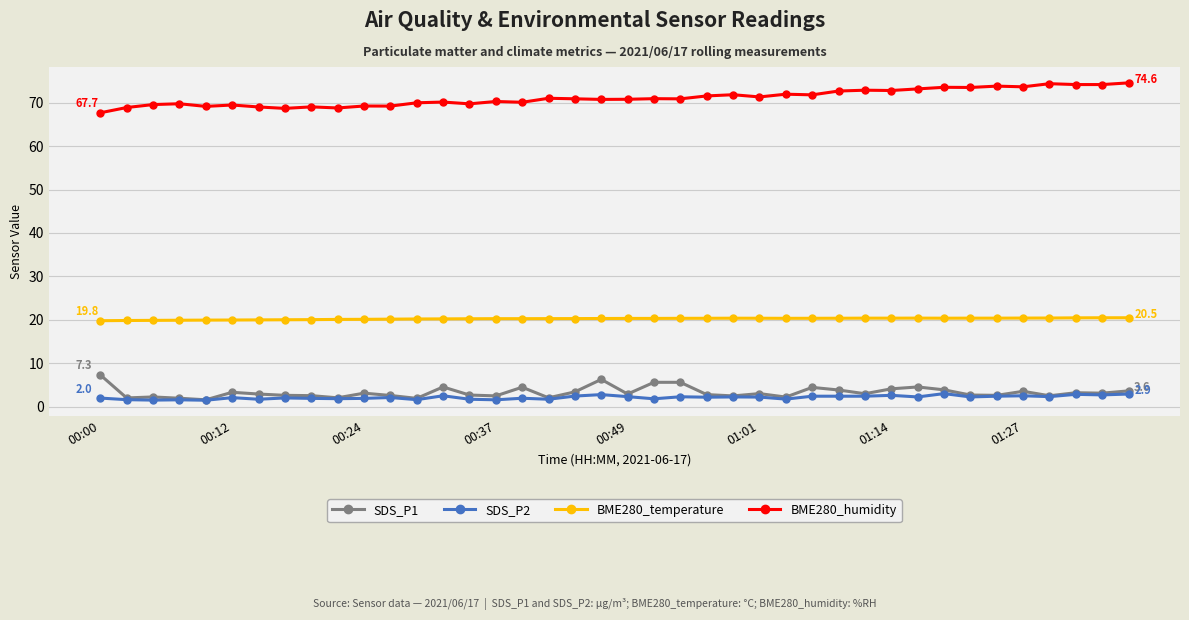

What is the maximum value shown in the chart?

74.6